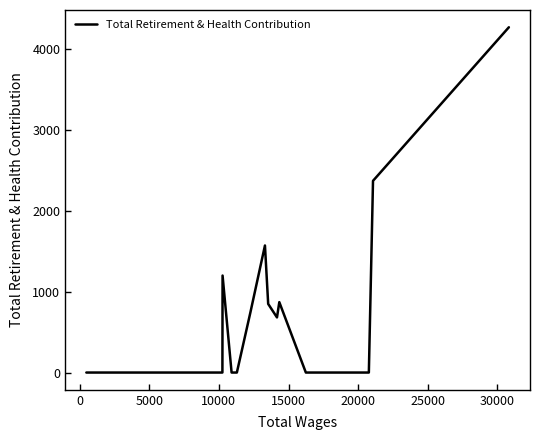

What is the maximum value shown in the chart?

4272